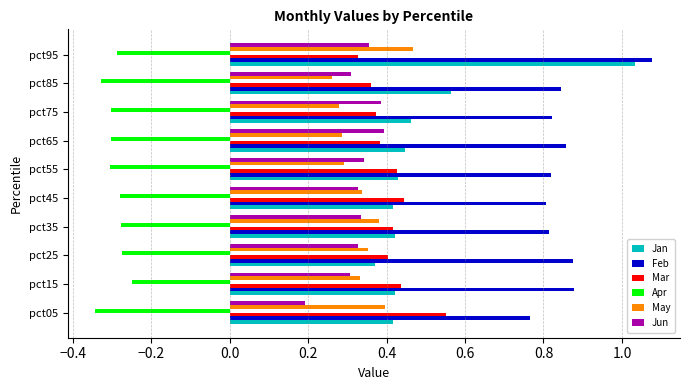

Which series has the largest range (max minus min)?

Jan